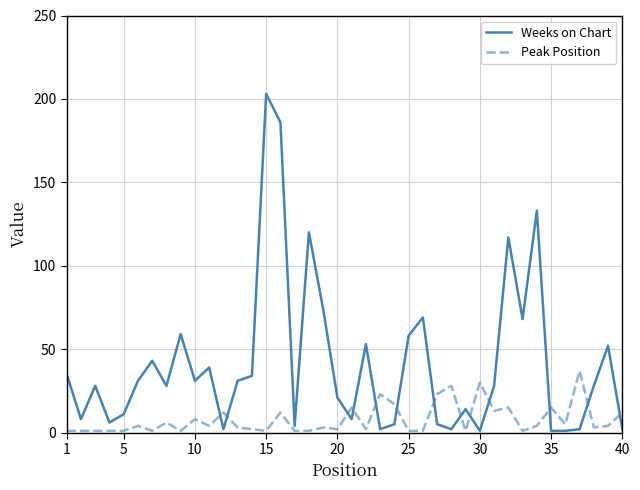

What is the greatest value displayed?

203